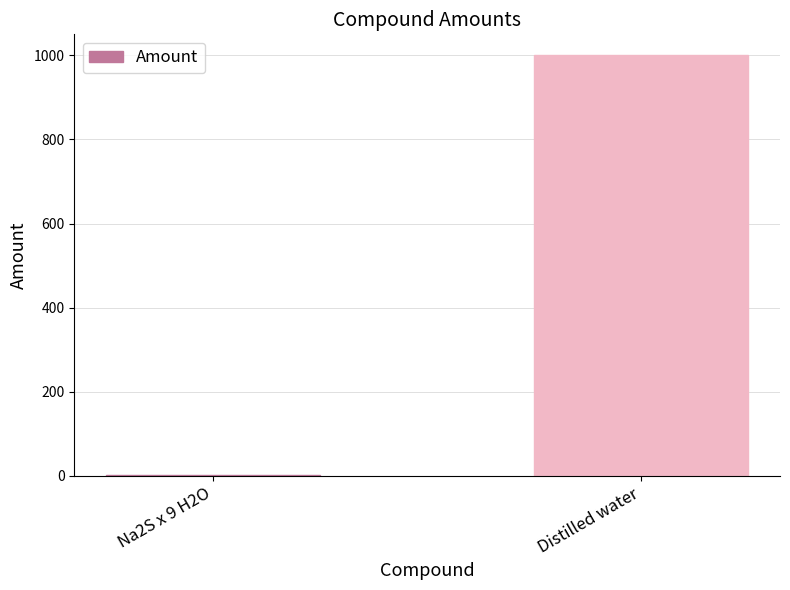

Is it true that the value at Distilled water is 1000?

True